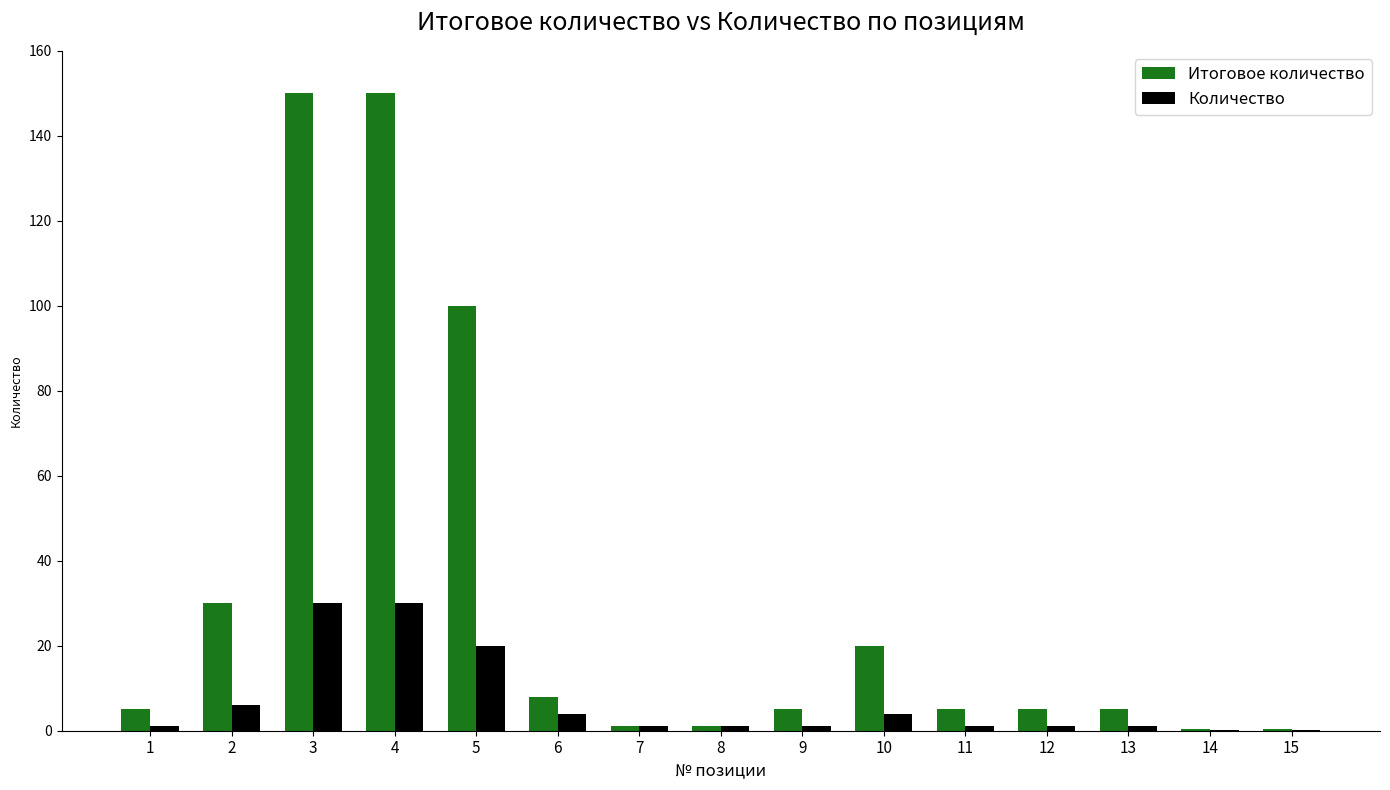

How many groups of bars are there?

15